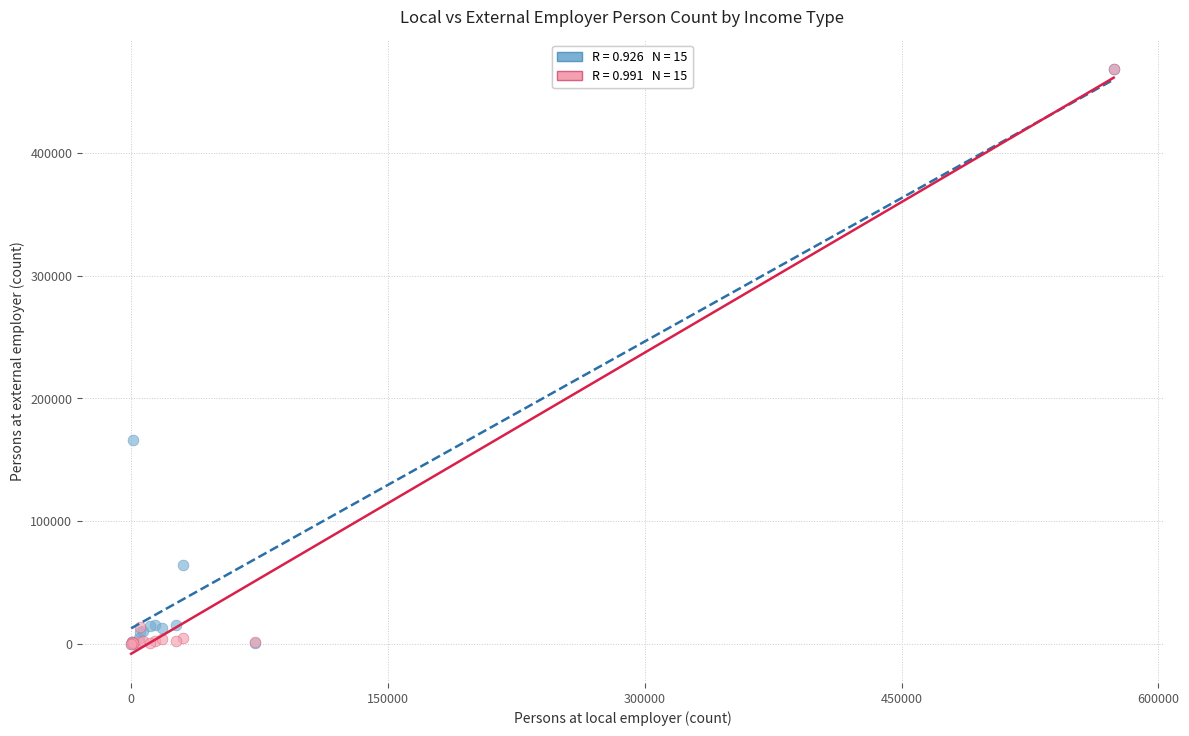

Across all series, what Y value is closest to 234502?

166215.0